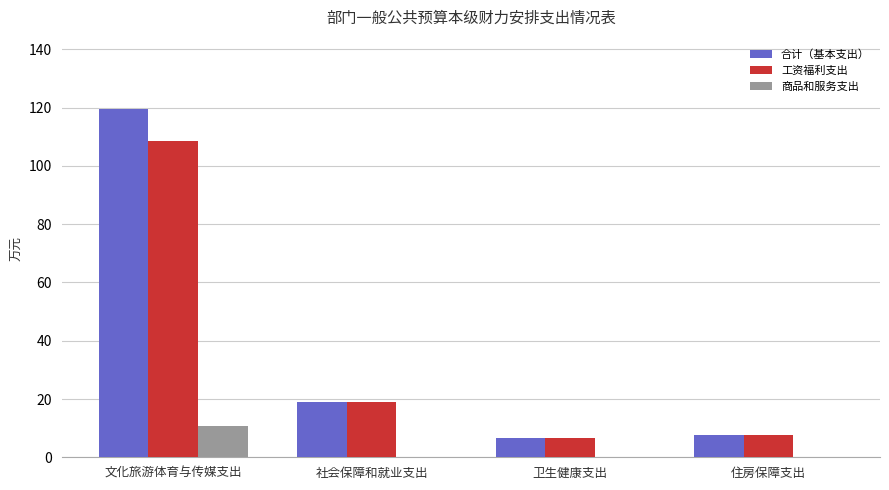

The value of 工资福利支出 at 住房保障支出 is 7.6. True or false?

True